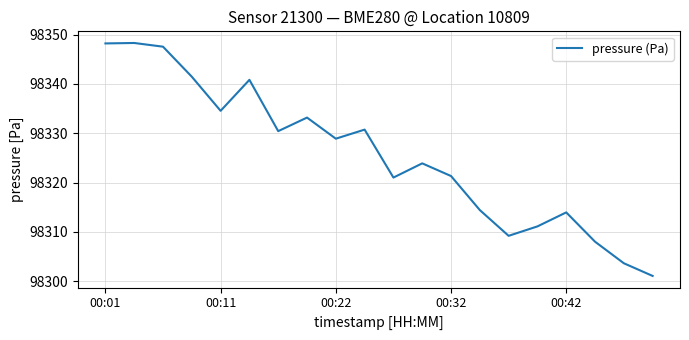

How many lines are shown in the chart?

1